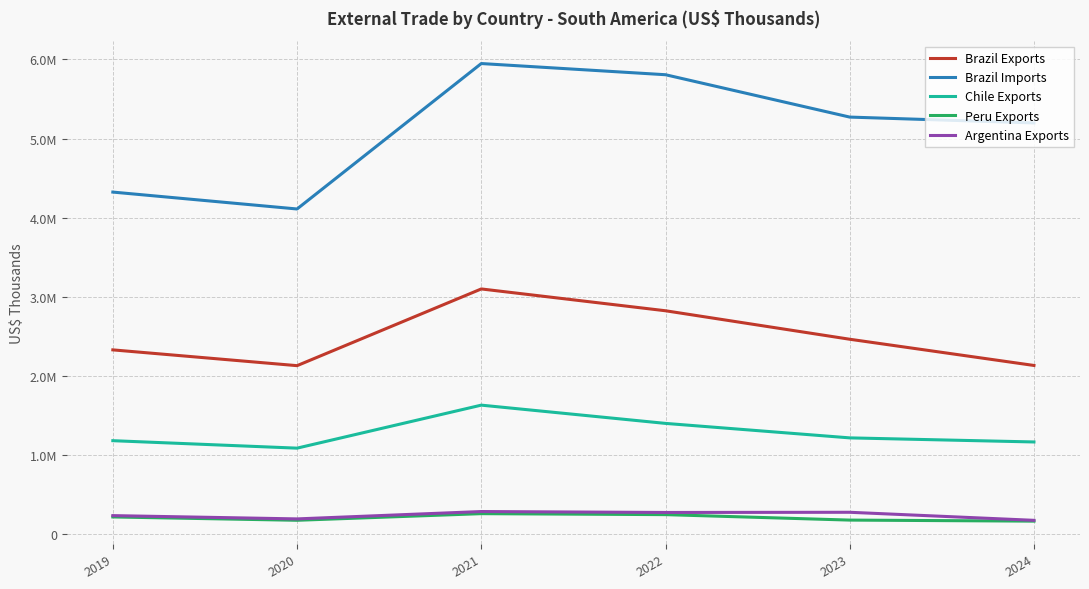

True or false: Argentina Exports and Brazil Imports cross at least once.

False